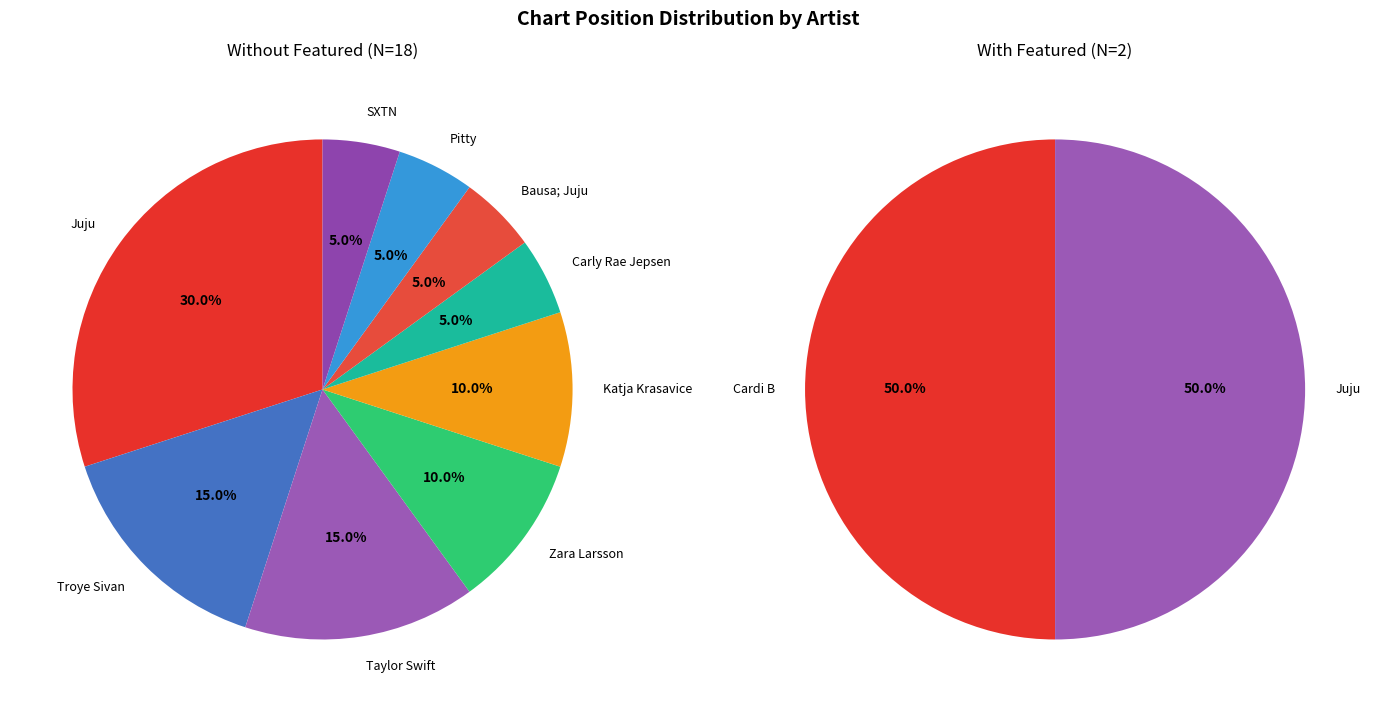

Which slice is the smallest?

Carly Rae Jepsen